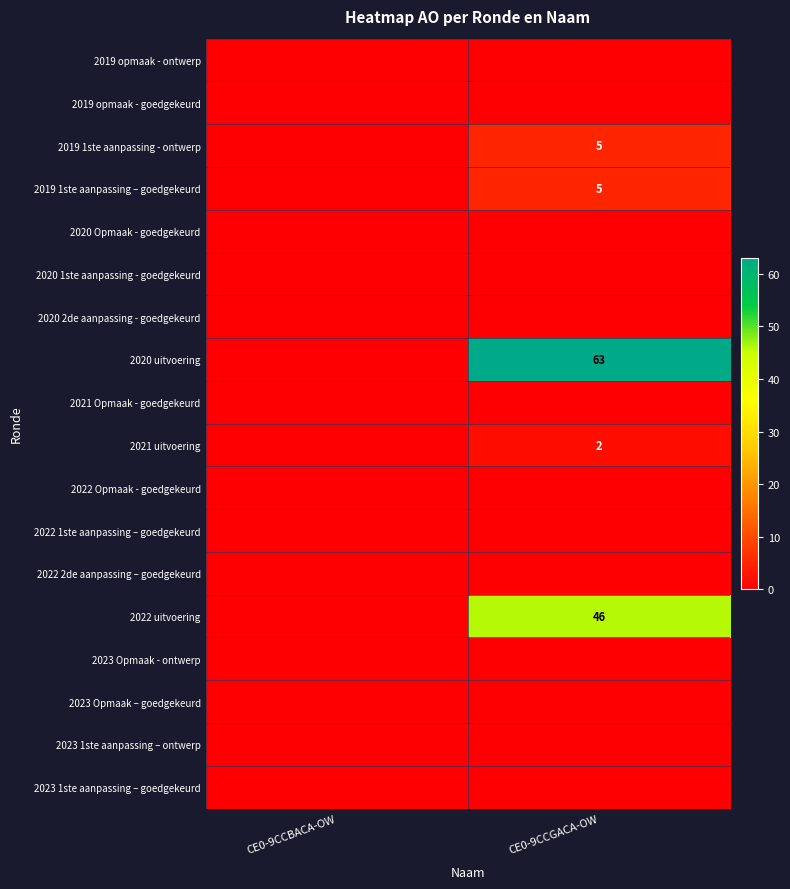

The 2019 1ste aanpassing - ontwerp series shows 1 at CE0-9CCGACA-OW. True or false?

False